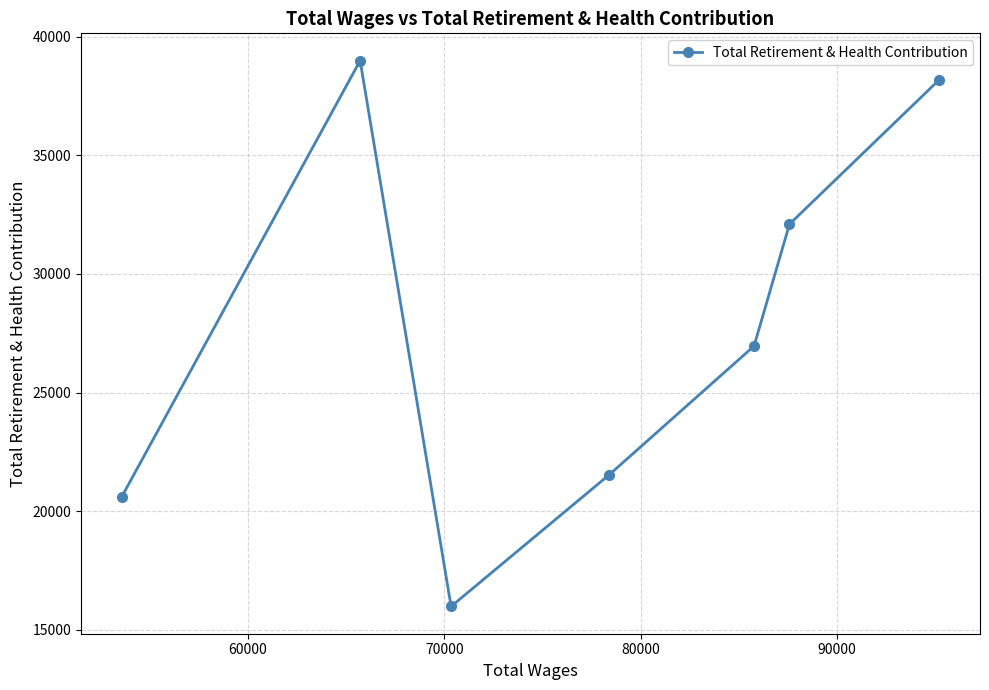

What is the value of the 4th point from the left?

21538